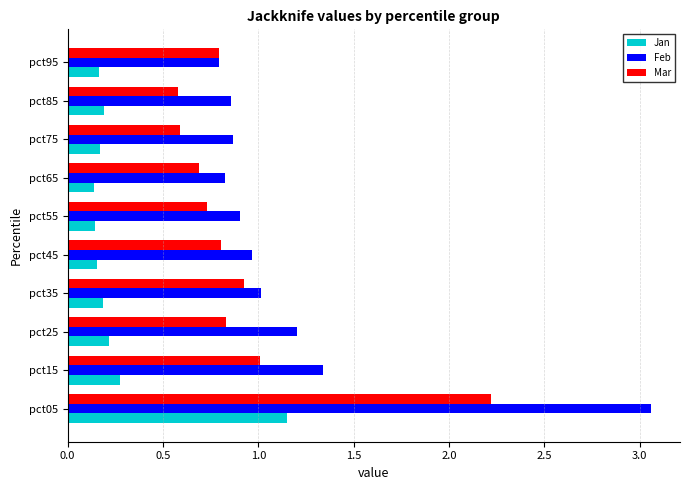

At which category is the sum across all series the highest?

pct05